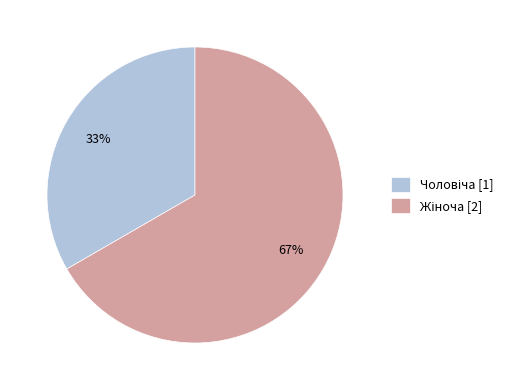

To the nearest percent, what is the average slice percentage?

50%